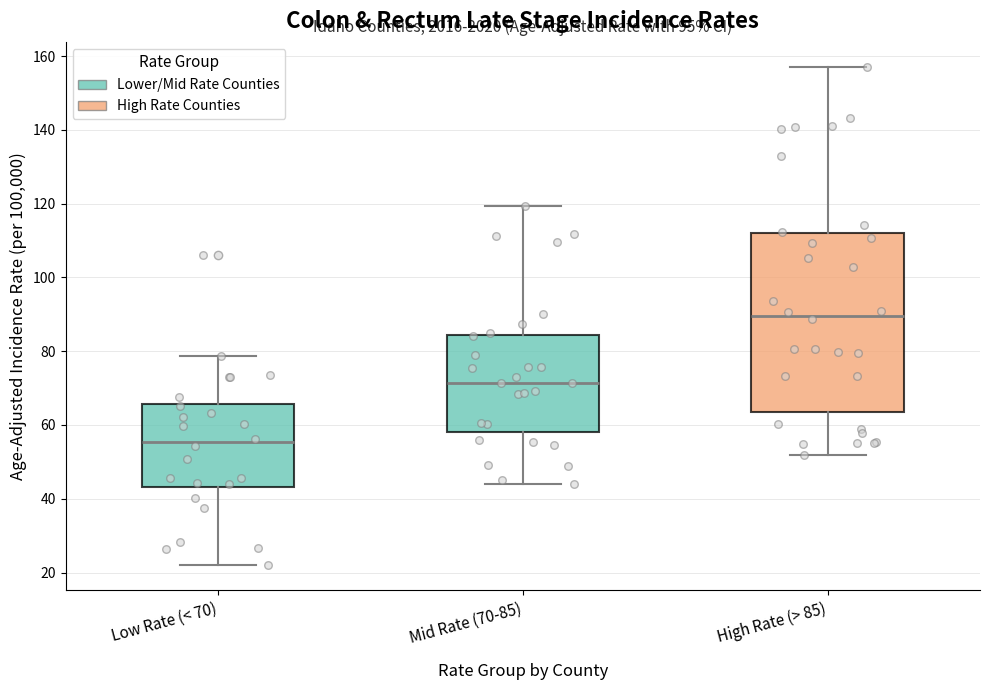

Reading left to right, read every box against the y-axis: the position of its median line, the range the box covers, and the ends of its whiskers. The values are not printed on the chart, so give them approximately, as read against the axis.

Low Rate (< 70): median 56, box 44 to 66, whiskers 22 to 78
Mid Rate (70-85): median 72, box 58 to 84, whiskers 44 to 120
High Rate (> 85): median 90, box 64 to 112, whiskers 52 to 158